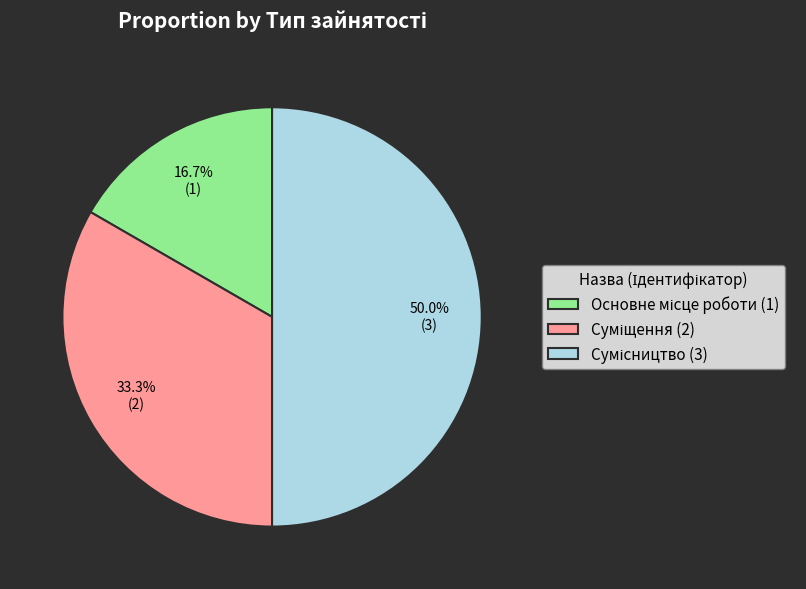

Is it true that Суміщення is 33% of the pie?

True